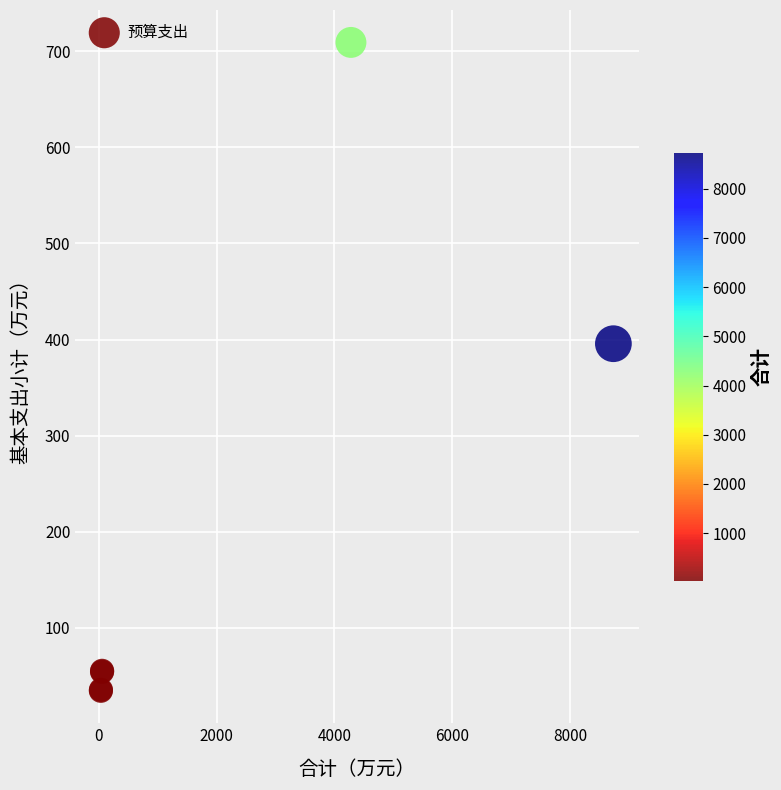

What Y value in the scatter plot is closest to 371?

395.6